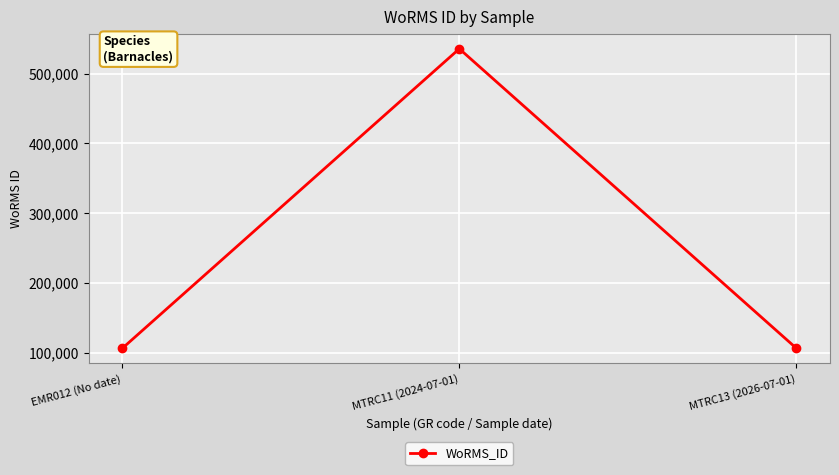

Approximately how many times larger is the value at MTRC11 (2024-07-01) compared to EMR012 (No date)?

5.0